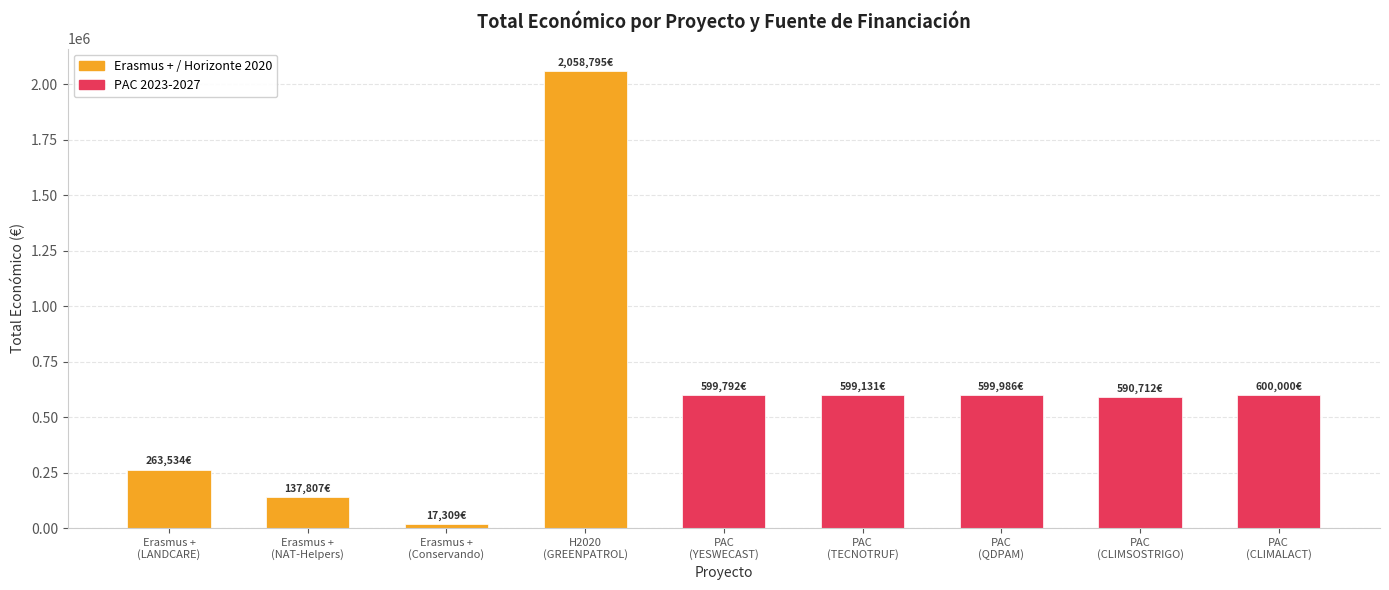

What is the ratio of the value at PAC
(YESWECAST) to the value at Erasmus +
(NAT-Helpers)?

4.4